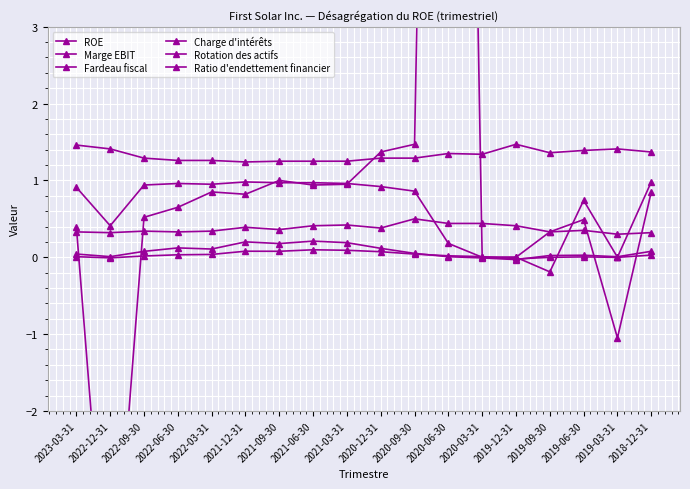

What is the total value across all series at 2021-09-30?

3.8